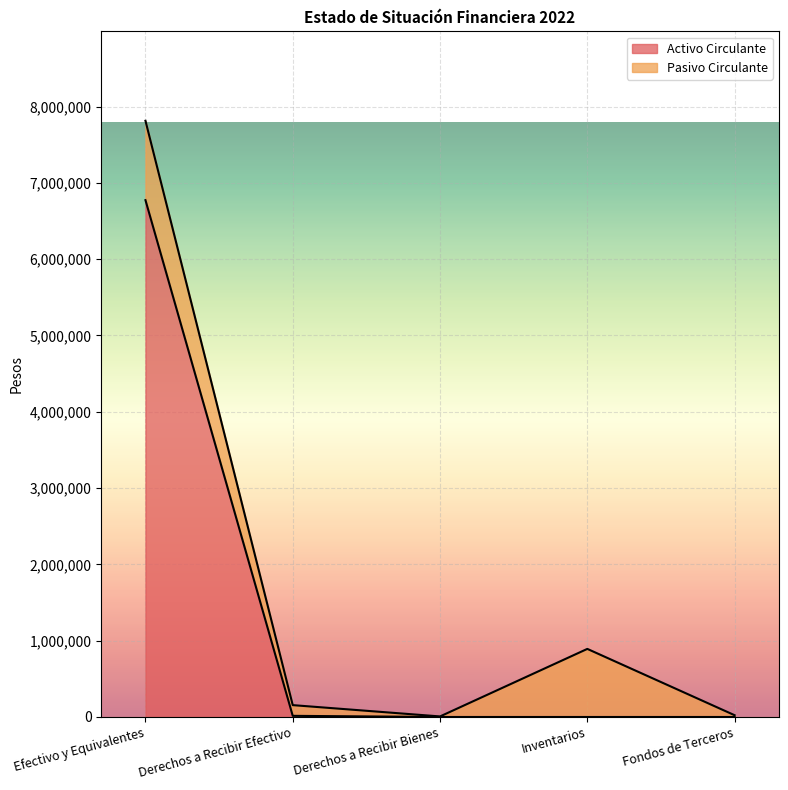

Is it true that the value at Fondos de Terceros is 0?

True